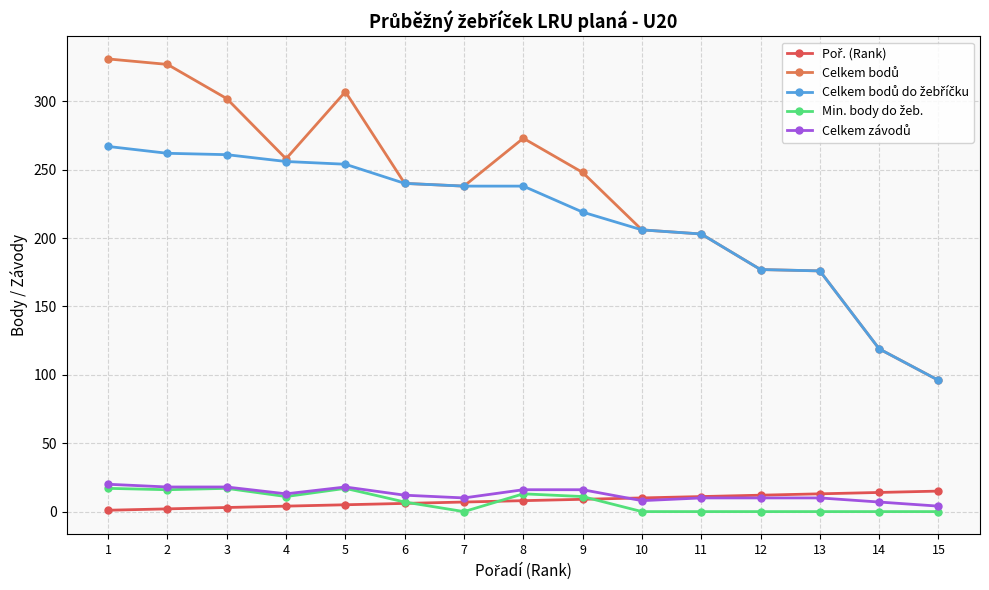

What is the maximum value shown in the chart?

331